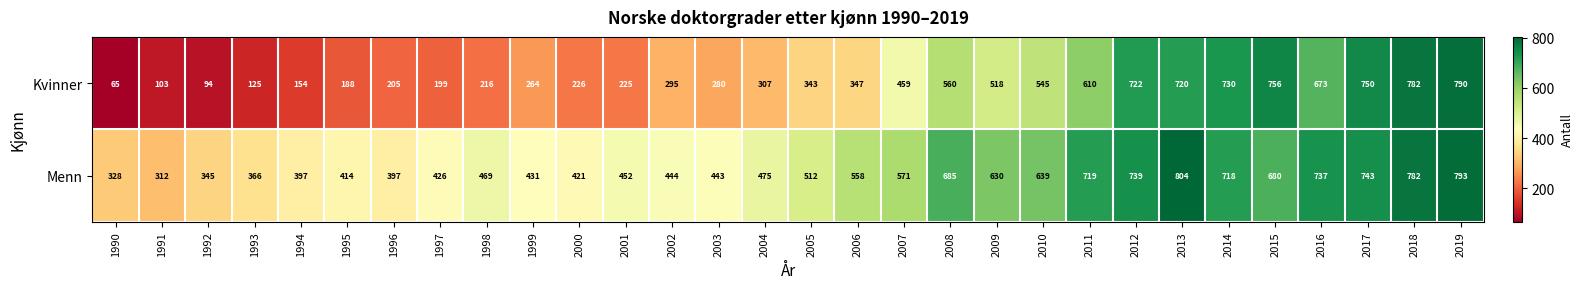

Which label corresponds to the smallest value in the chart?

1990